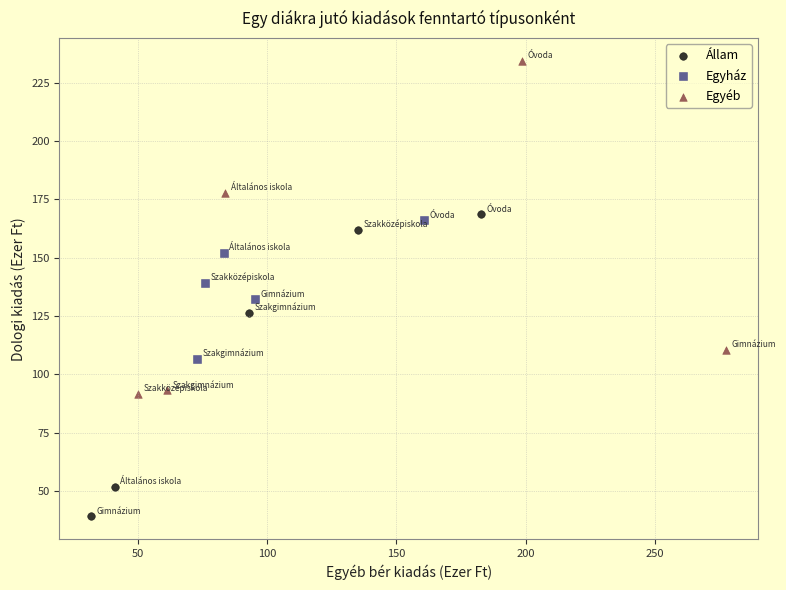

Which series contains the lowest Y value?

Állam